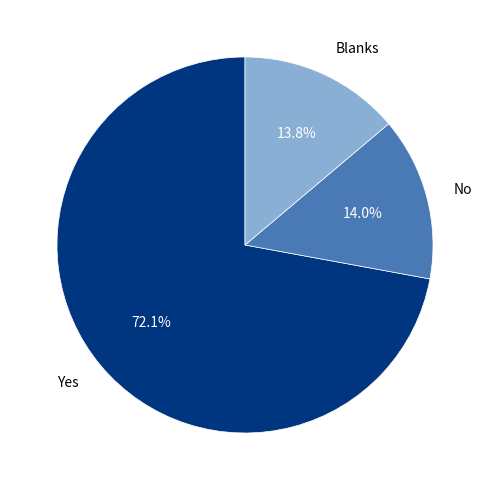

To the nearest percent, what portion does Blanks represent?

14%